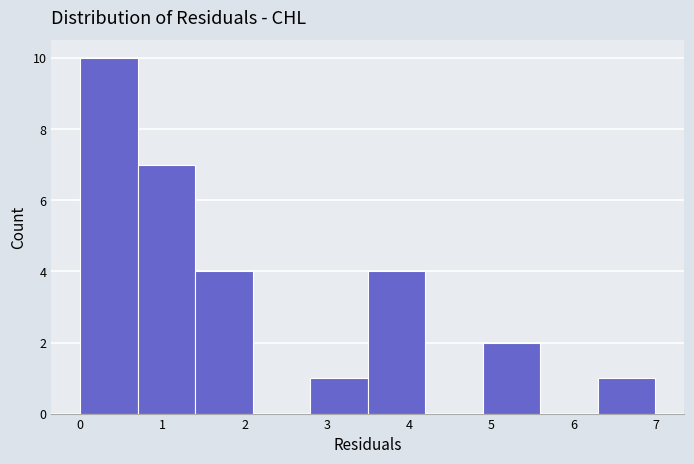

Reading left to right, list every bar in this chart as the range it spans on the x-axis followed by its height. The values are not printed on the chart, so give them approximately, as read against the axis.

0.0 to 0.7: 10
0.7 to 1.4: 7
1.4 to 2.1: 4
2.1 to 2.8: 0
2.8 to 3.5: 1
3.5 to 4.2: 4
4.2 to 4.9: 0
4.9 to 5.6: 2
5.6 to 6.3: 0
6.3 to 7.0: 1